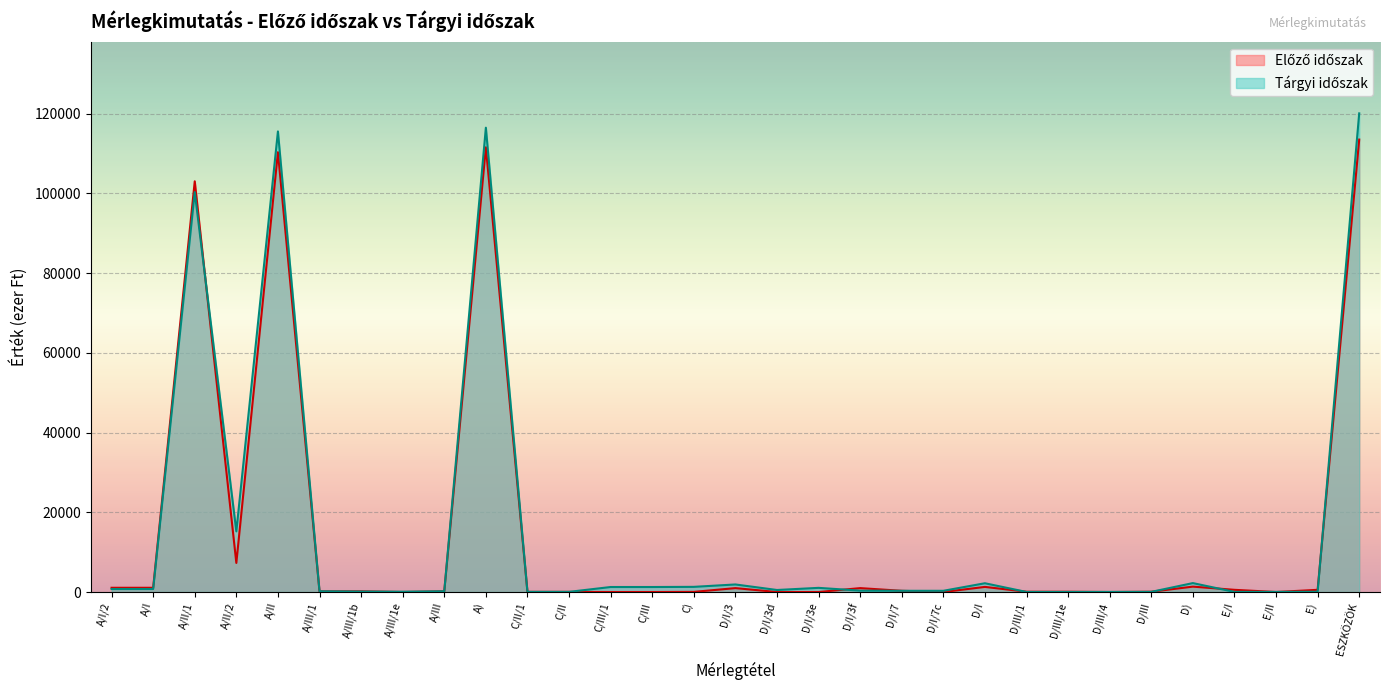

What is the average value?

14671